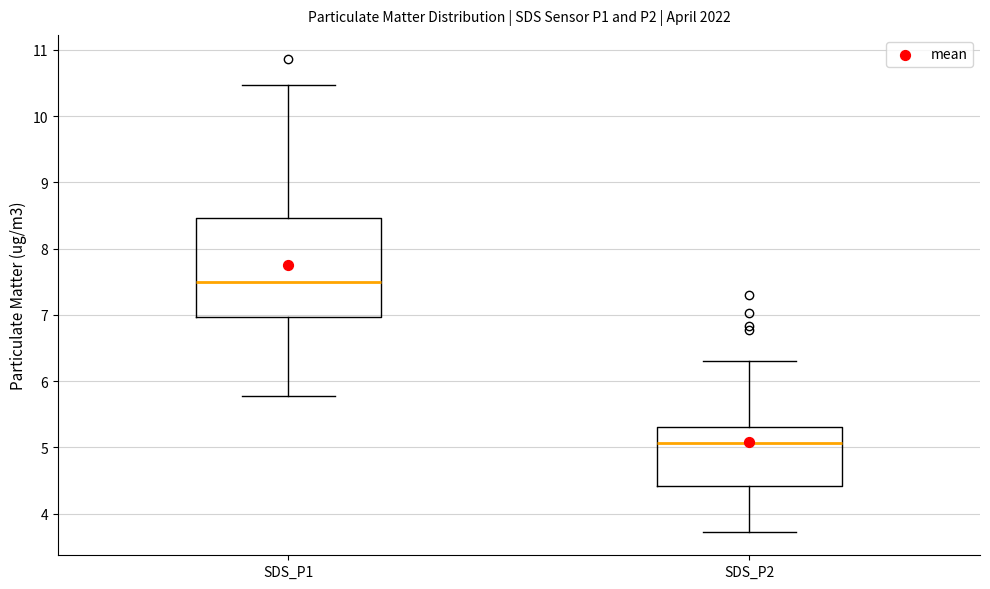

Which box's median line is the lowest?

SDS_P2